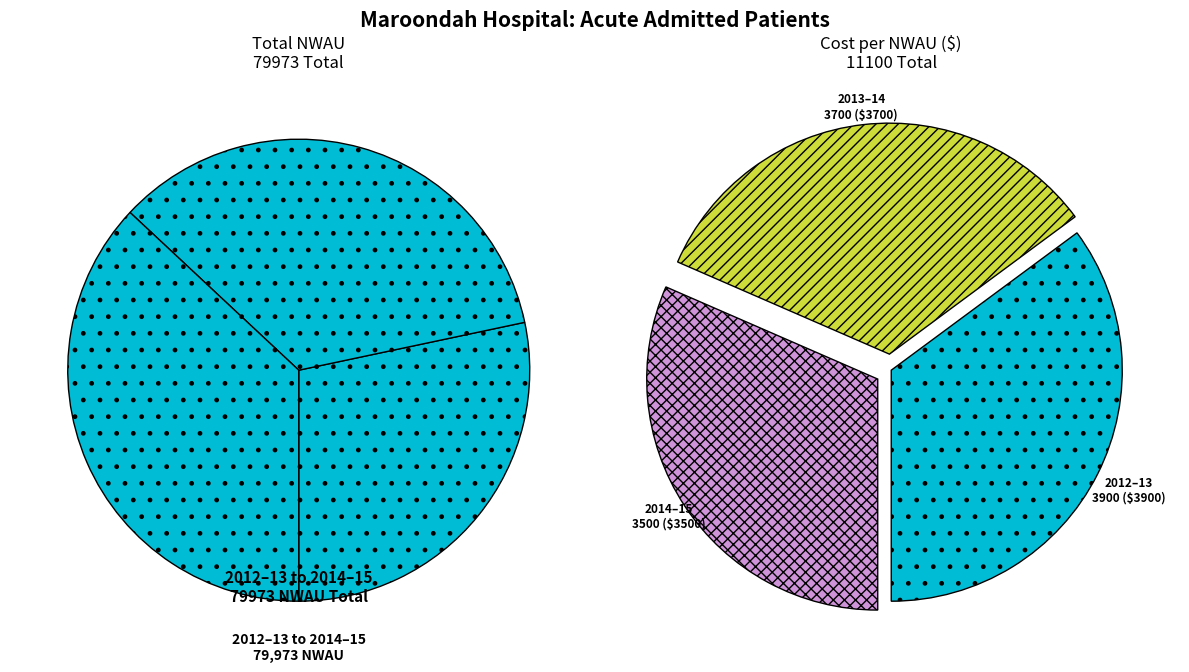

To the nearest percent, what percentage of the pie is 2012–13?

35%